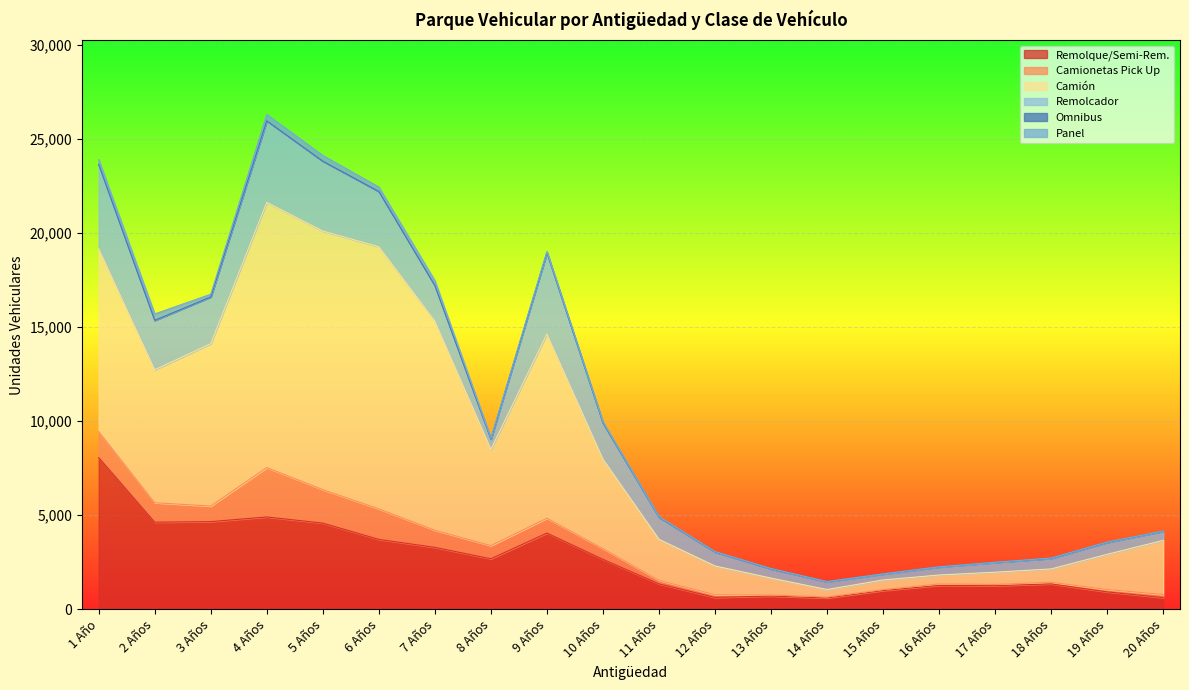

Count the number of data series in this chart.

6